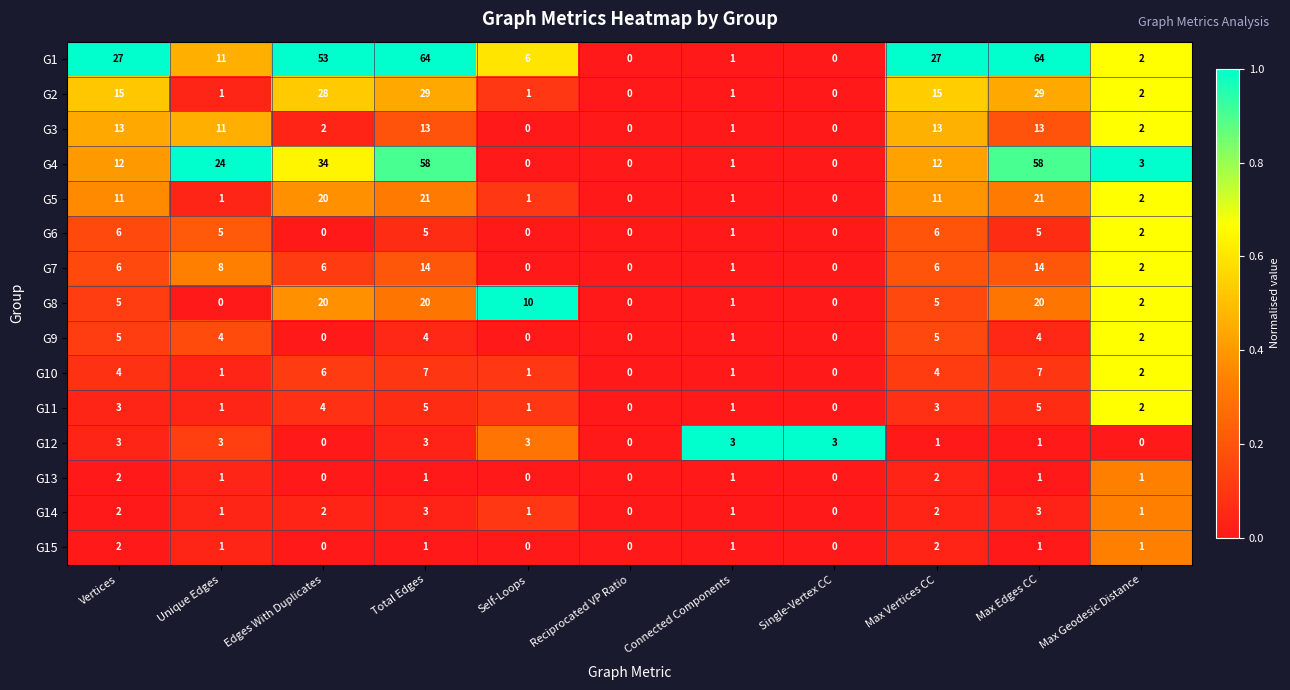

How many distinct data groups are displayed?

15